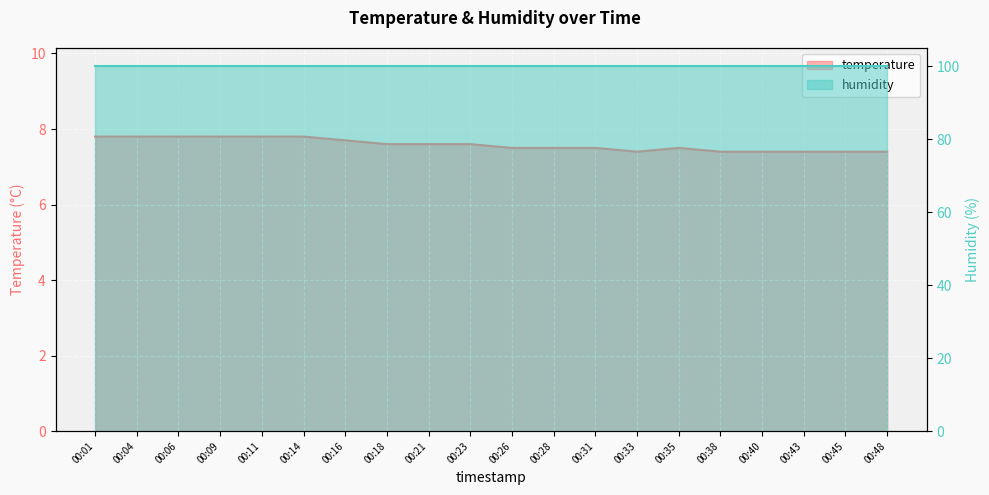

Count the values in the range 7 to 8.

20